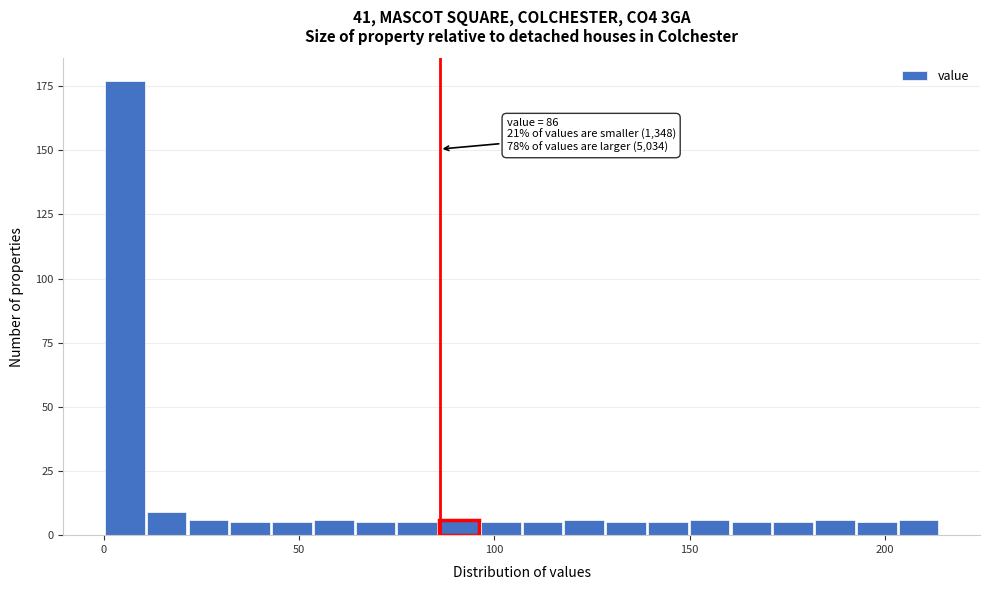

Around what value on the x-axis is the tallest bar? Give the approximate position of its centre, as read against the axis.

5